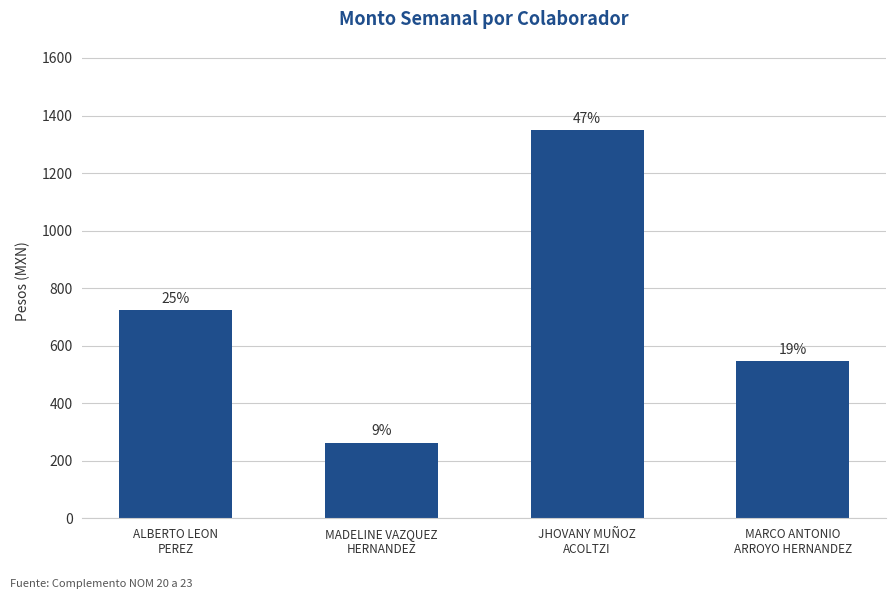

Rank the categories by value from highest to lowest.

JHOVANY MUÑOZ
ACOLTZI, ALBERTO LEON
PEREZ, MARCO ANTONIO
ARROYO HERNANDEZ, MADELINE VAZQUEZ
HERNANDEZ